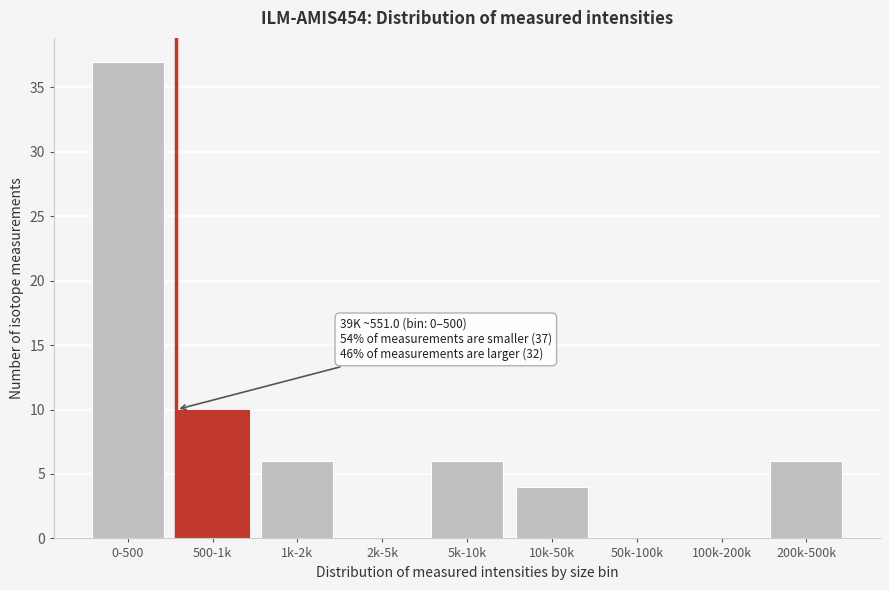

Reading left to right, transcribe all the data shown in this chart.

0-500=37	500-1k=10	1k-2k=6	2k-5k=0	5k-10k=6	10k-50k=4	50k-100k=0	100k-200k=0	200k-500k=6